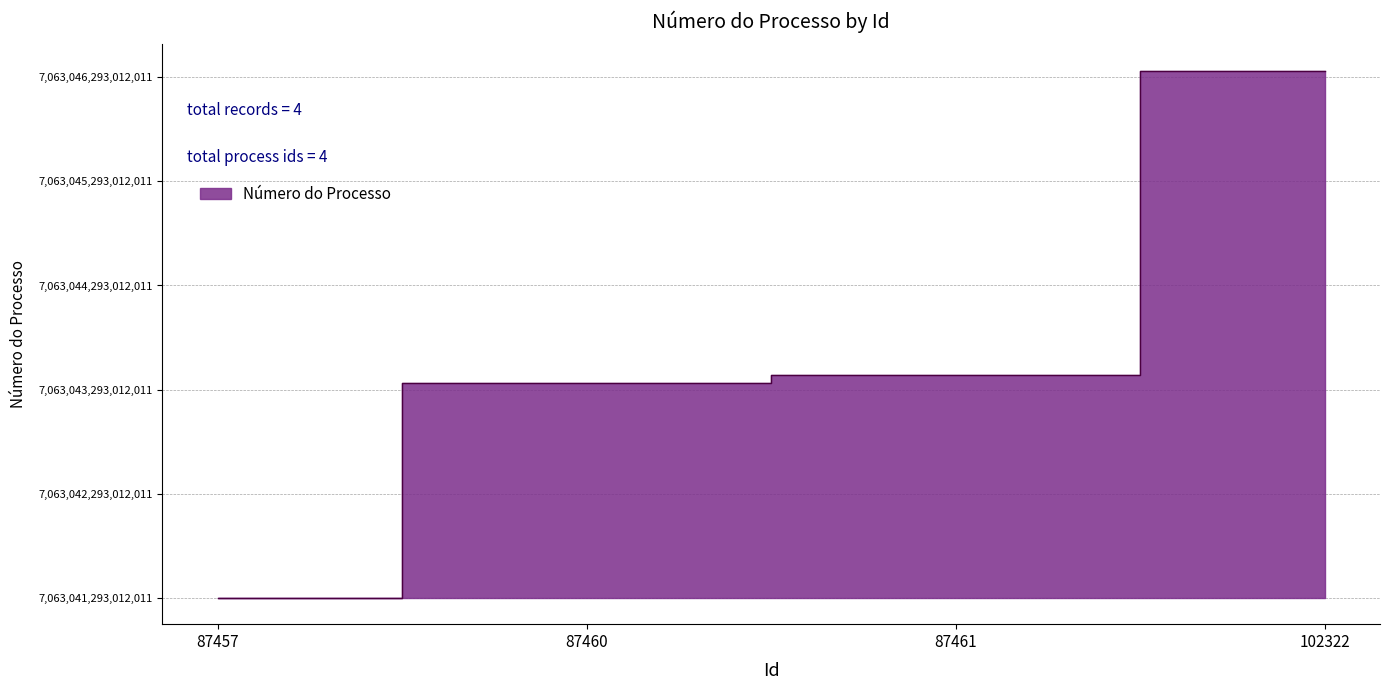

List the labels in order of value, largest first.

102322, 87461, 87460, 87457